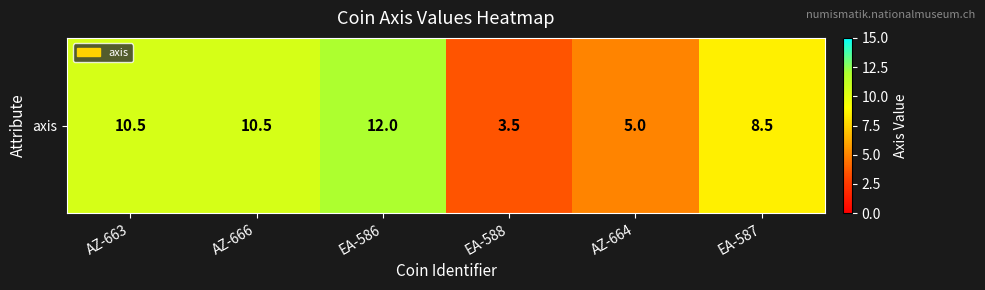

List the labels in order of value, smallest first.

EA-588, AZ-664, EA-587, AZ-663, AZ-666, EA-586